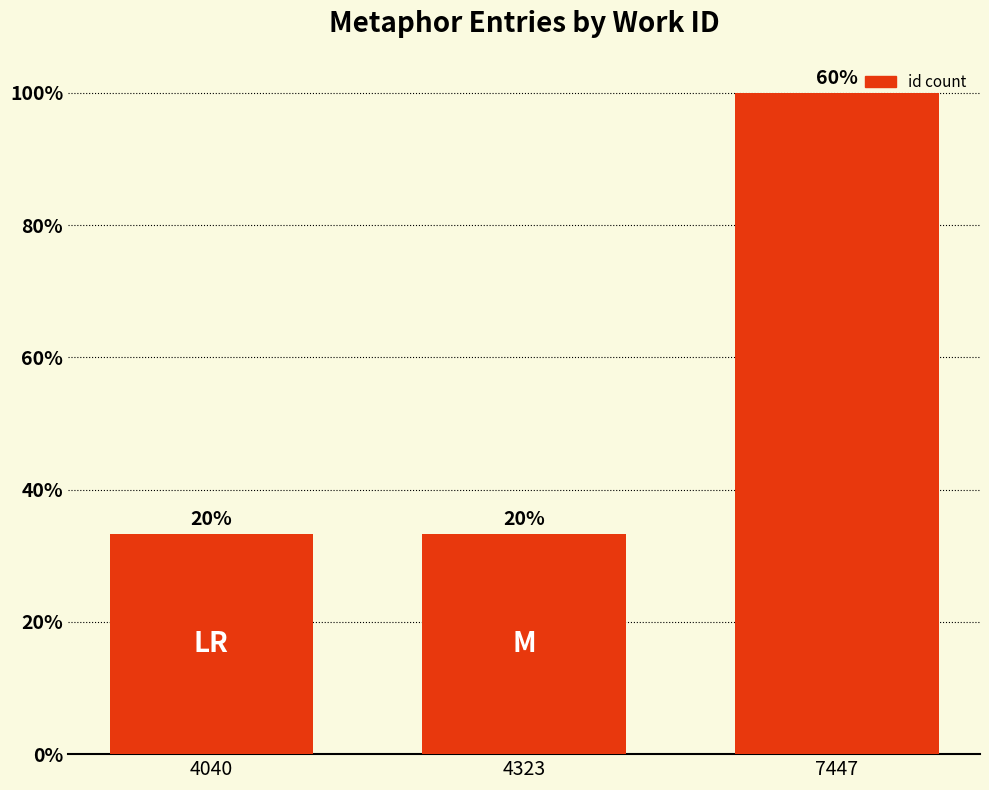

List the labels in order of value, largest first.

7447, 4040, 4323